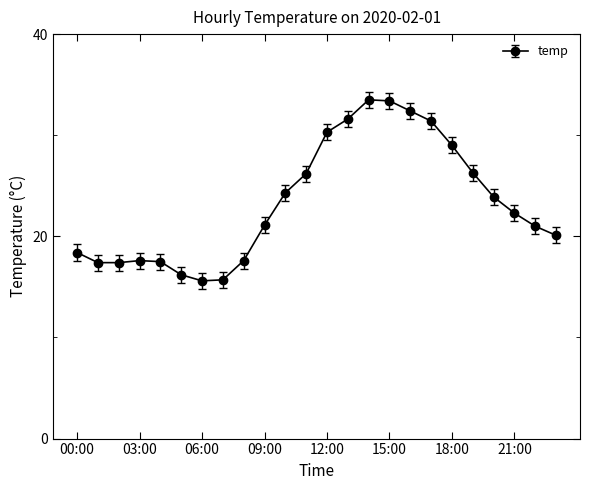

True or false: the data has more than 0 interior local peaks.

True